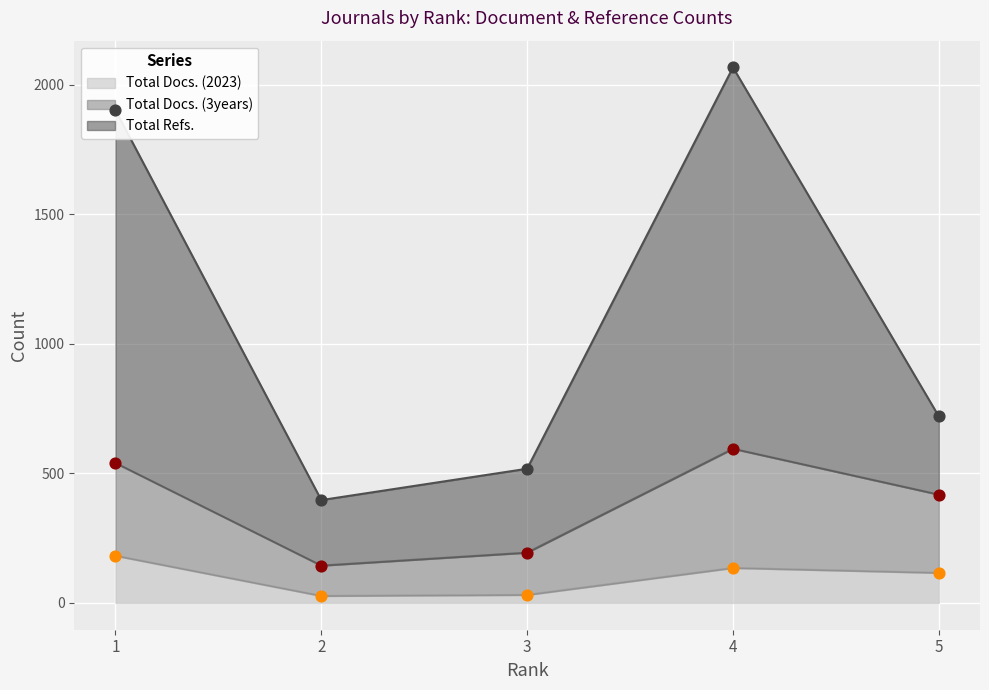

What are all the series names shown in the legend?

Total Docs. (2023), Total Docs. (3years), Total Refs.